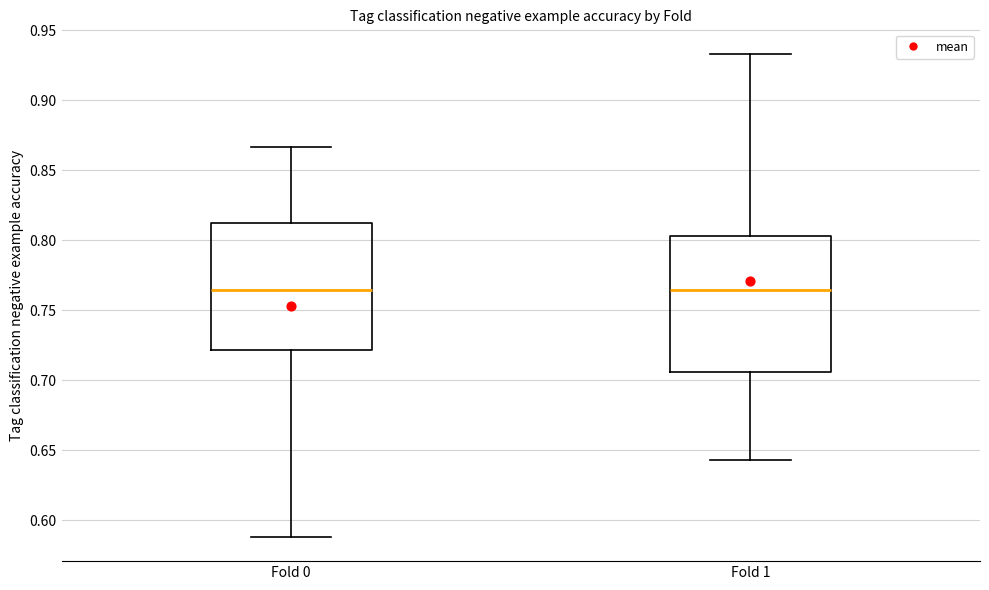

Where does the median line of the box for Fold 0 sit on the y-axis? The values are not printed on the chart, so give them approximately, as read against the axis.

0.765